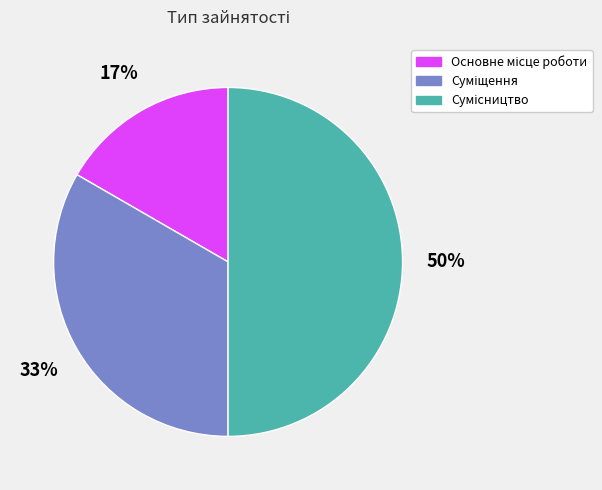

To the nearest percent, what is the difference between the largest and smallest slice percentages?

33%